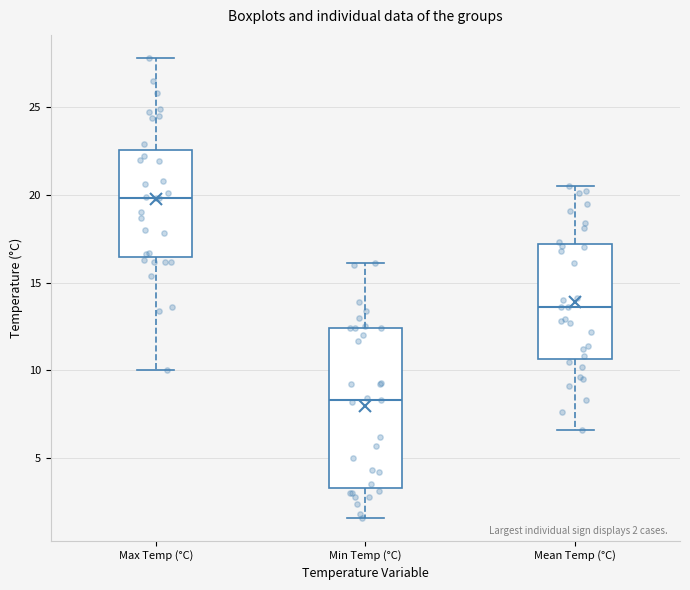

Which box has the lowest median line?

Min Temp (°C)